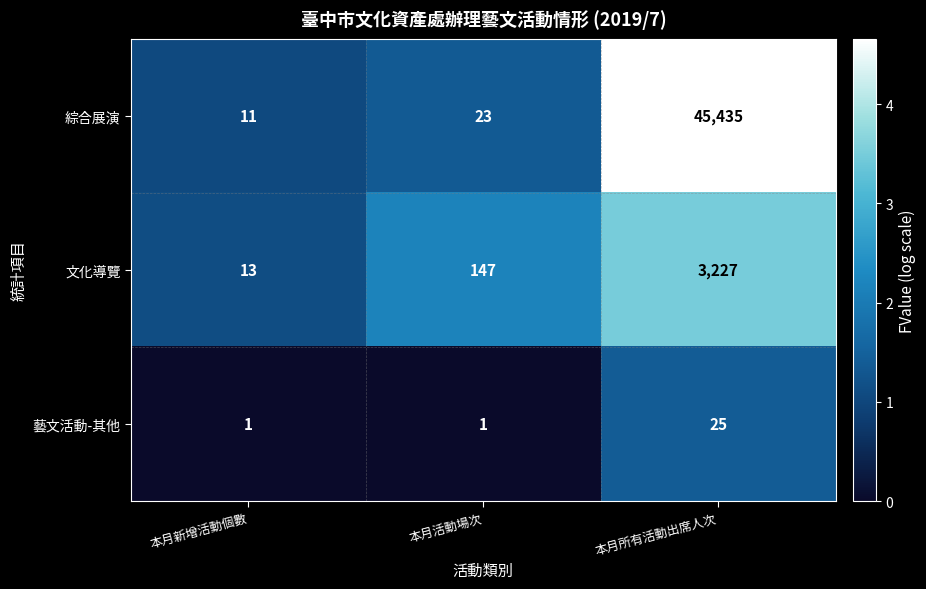

What value does the 文化導覽 series have at 本月所有活動出席人次, to the nearest 100?

3200